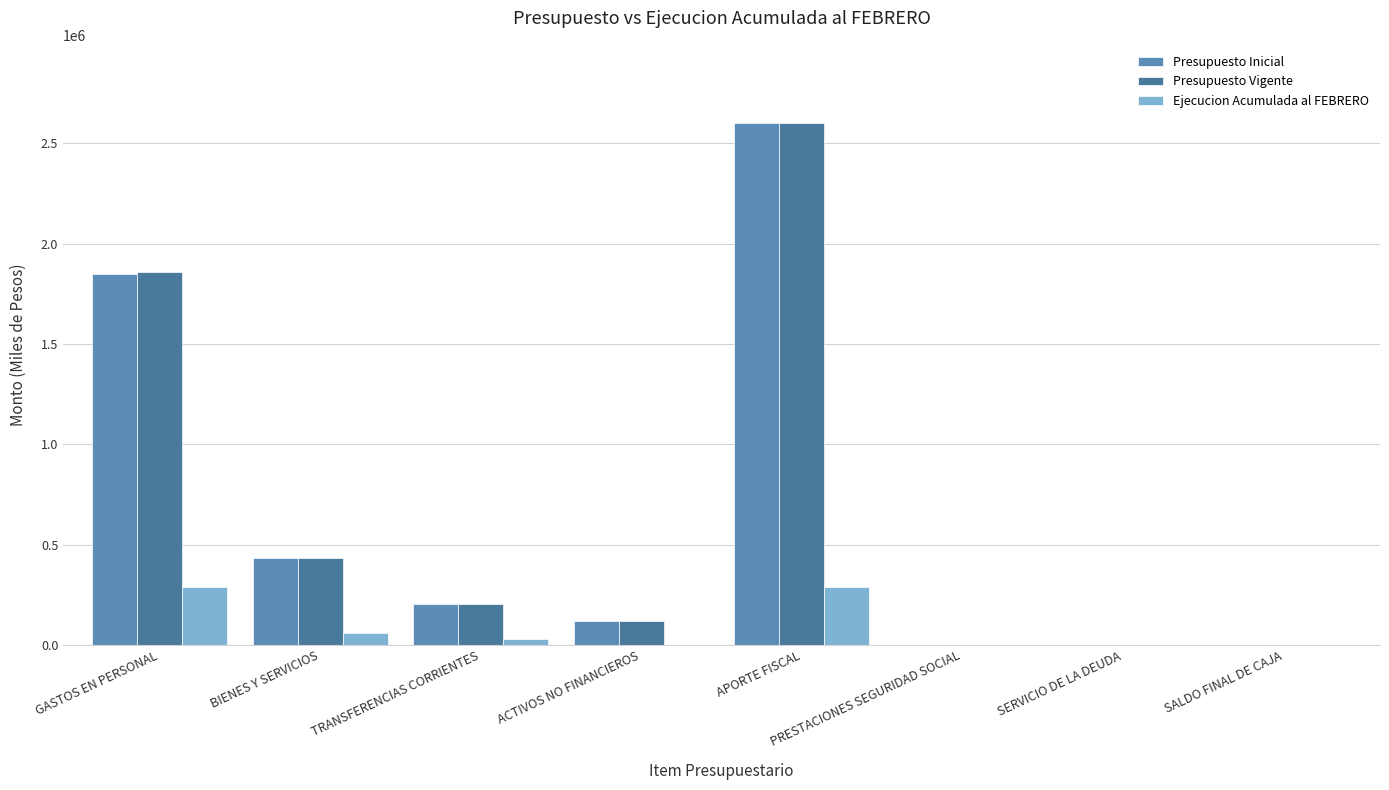

The value of Presupuesto Vigente at APORTE FISCAL is 4552265. True or false?

False